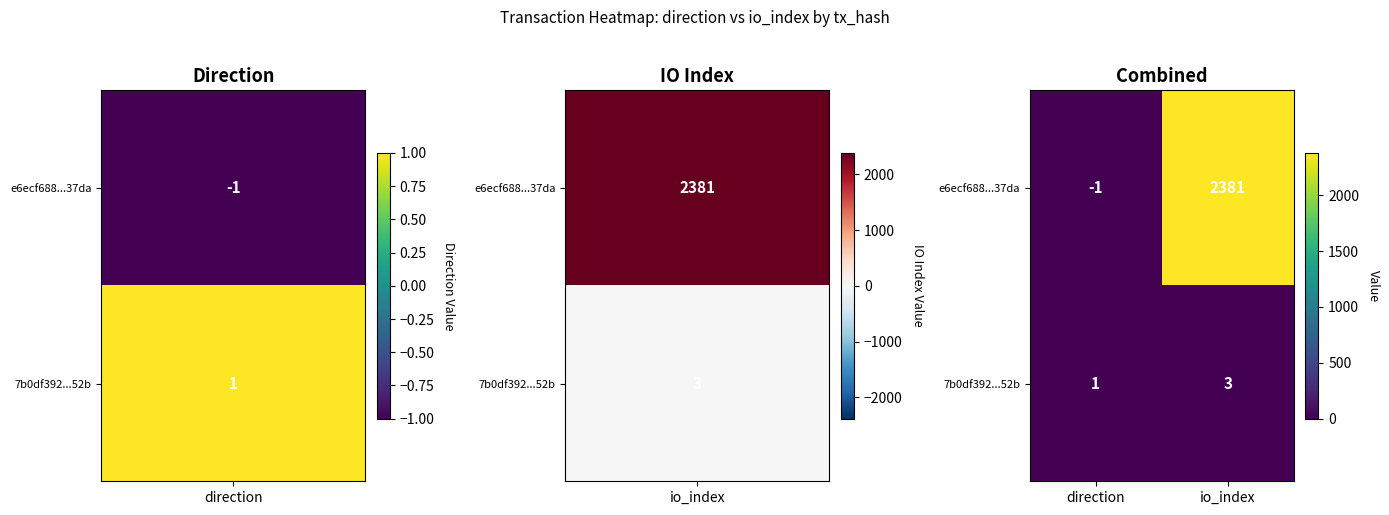

Reading left to right, extract all data points from this chart.

e6ecf688...37da: -1	2381
7b0df392...52b: 1	3